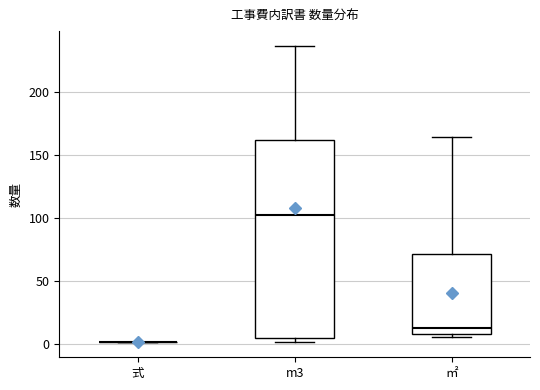

Where does the median line of the box for m3 sit on the y-axis? The values are not printed on the chart, so give them approximately, as read against the axis.

100